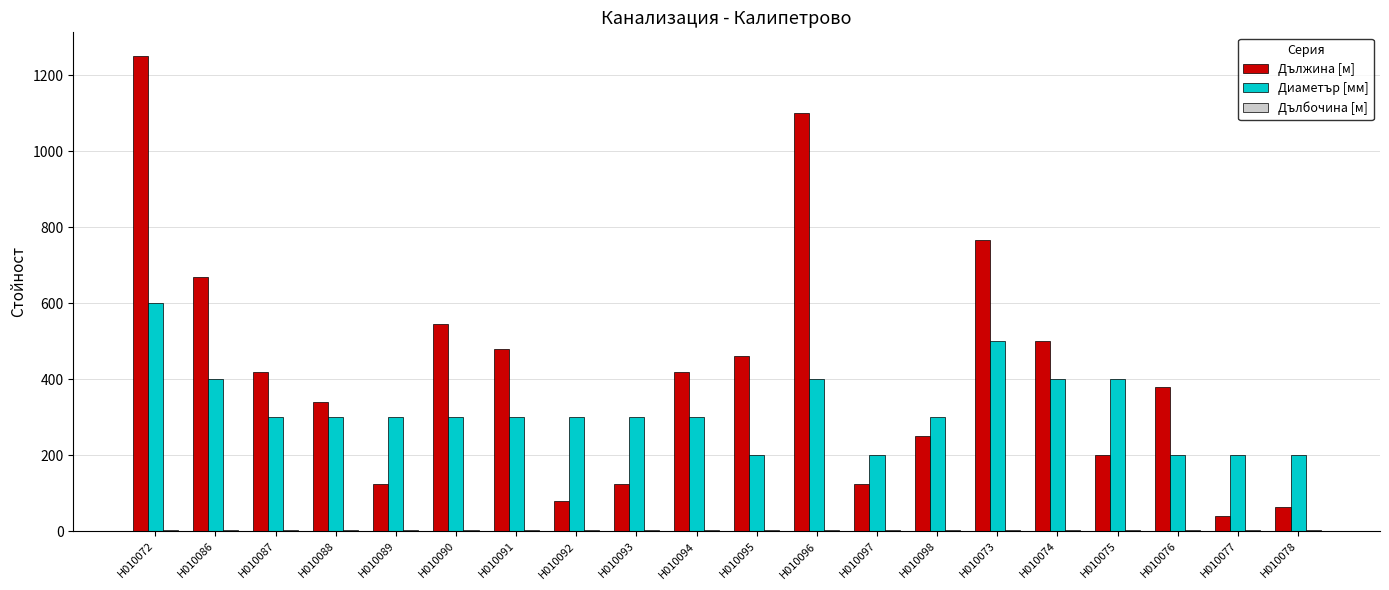

The Диаметър [мм] series shows 200.0 at Н010095. True or false?

True